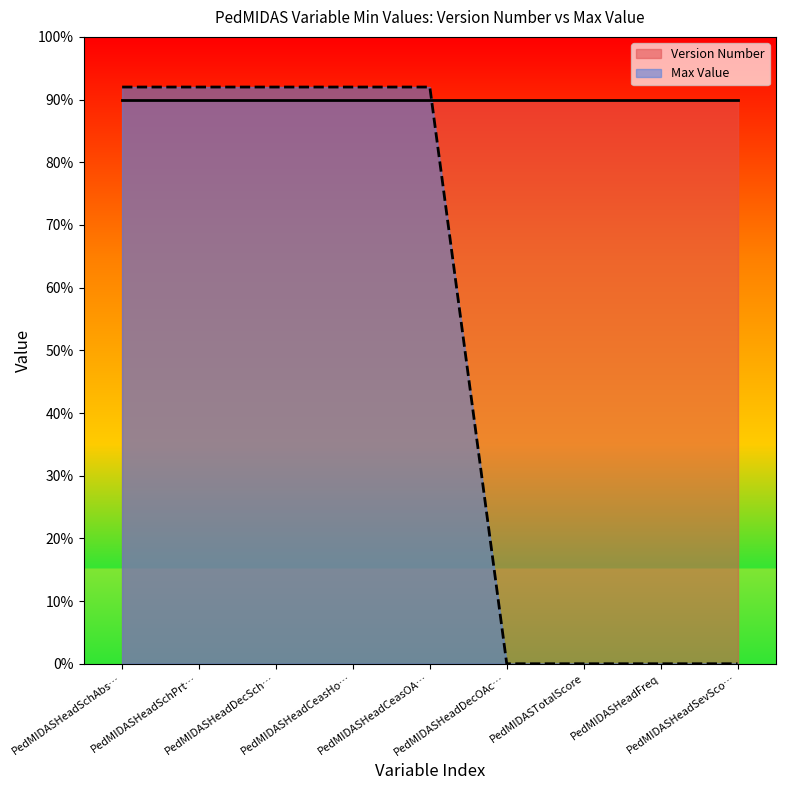

Does the chart have visible grid lines?

No